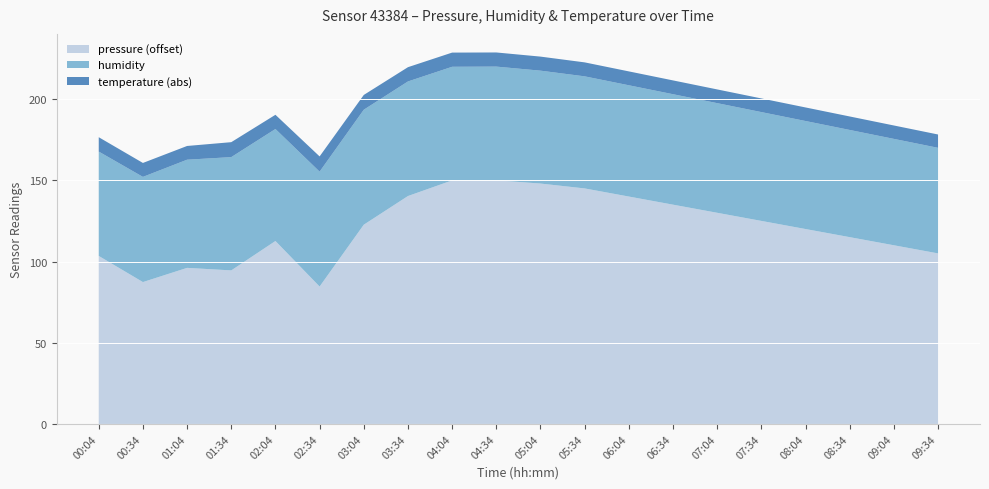

Reading left to right, extract all data points from this chart.

pressure: 00:04=97603.4	00:34=97587.3	01:04=97596.1	01:34=97594.5	02:04=97612.6	02:34=97584.6	03:04=97622.7	03:34=97640.3	04:04=97649.9	04:34=97650.0	05:04=97648.0	05:34=97645.0	06:04=97640.0	06:34=97635.0	07:04=97630.0	07:34=97625.0	08:04=97620.0	08:34=97615.0	09:04=97610.0	09:34=97605.0
humidity: 00:04=64.2	00:34=64.8	01:04=66.6	01:34=69.7	02:04=69.0	02:34=70.7	03:04=70.8	03:34=70.5	04:04=70.0	04:34=70.0	05:04=69.5	05:34=69.0	06:04=68.5	06:34=68.0	07:04=67.5	07:34=67.0	08:04=66.5	08:34=66.0	09:04=65.5	09:34=65.0
temperature_offset: 00:04=-8.8	00:34=-8.6	01:04=-8.4	01:34=-9.2	02:04=-8.8	02:34=-9.4	03:04=-9.1	03:34=-8.8	04:04=-8.7	04:34=-8.7	05:04=-8.7	05:34=-8.6	06:04=-8.6	06:34=-8.5	07:04=-8.4	07:34=-8.4	08:04=-8.3	08:34=-8.3	09:04=-8.2	09:34=-8.2